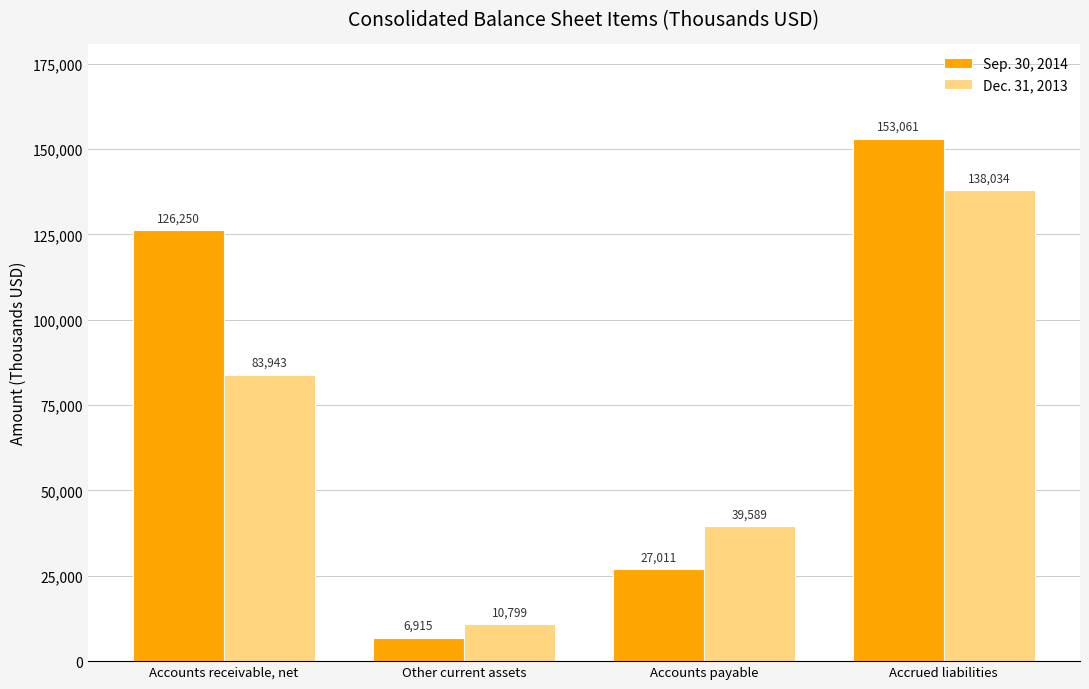

Which category has the lowest value across all series?

Other current assets